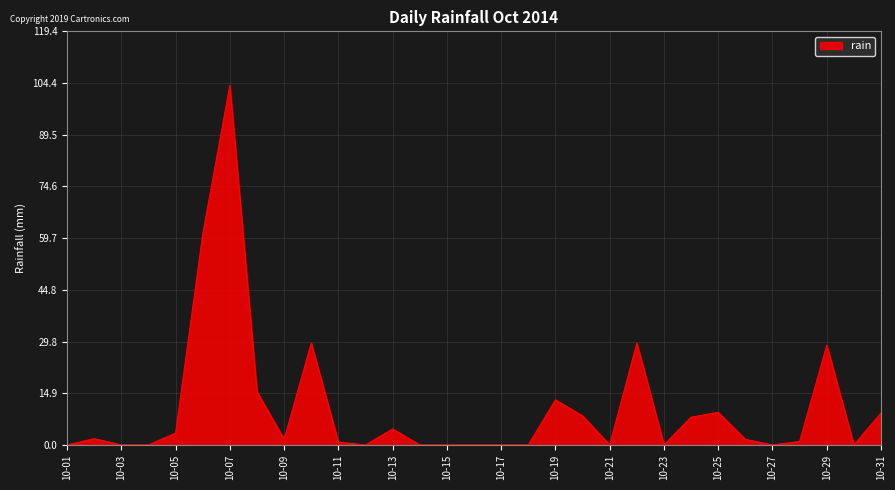

What is the greatest value displayed?

103.8